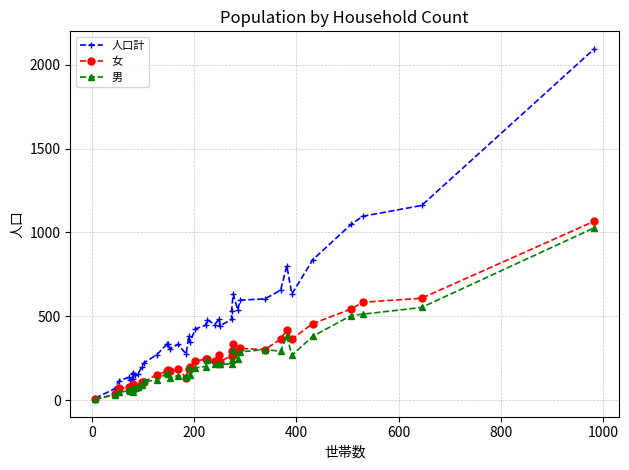

How many lines are shown in the chart?

3